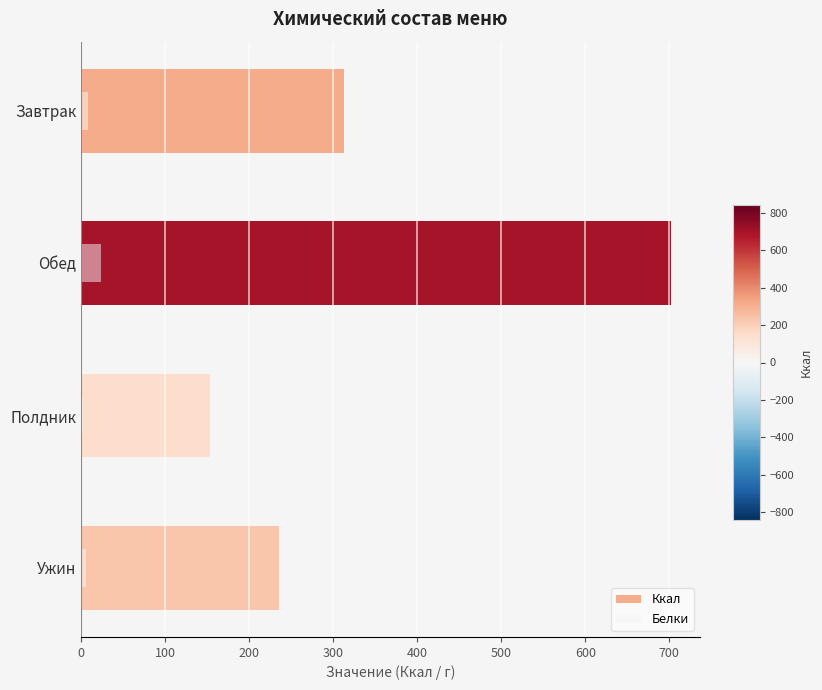

What is the value of the Ккал bar at the 1st from the left?

312.9